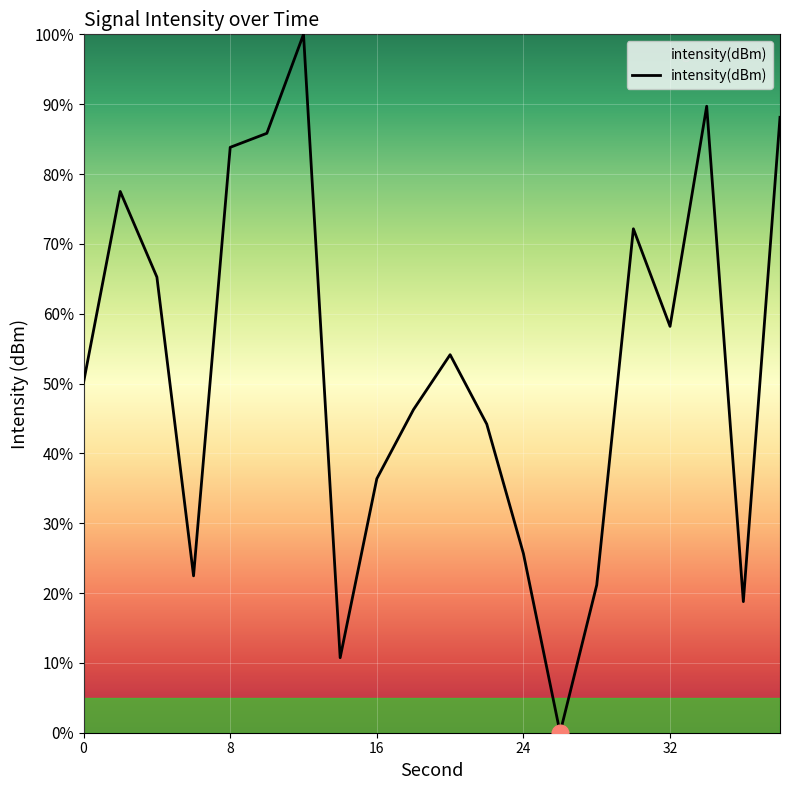

What is the greatest value displayed?

100.0